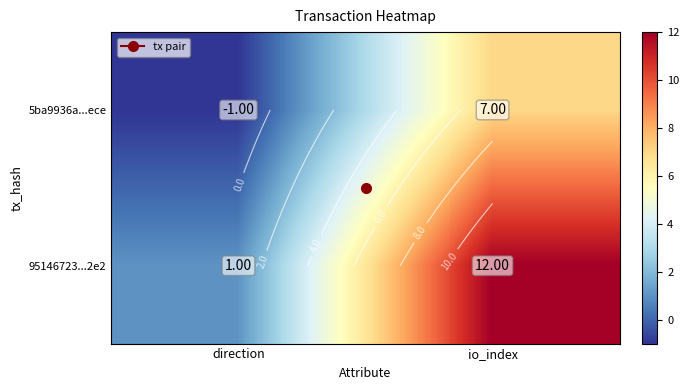

List the labels in order of 5ba9936a...ece value, largest first.

io_index, direction